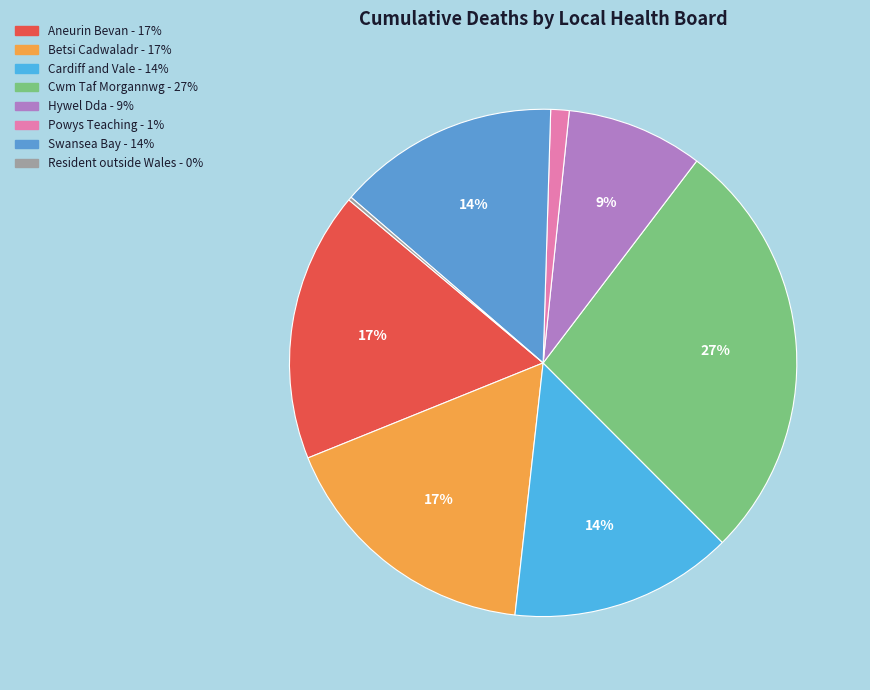

To the nearest percent, what is the average slice percentage?

12%